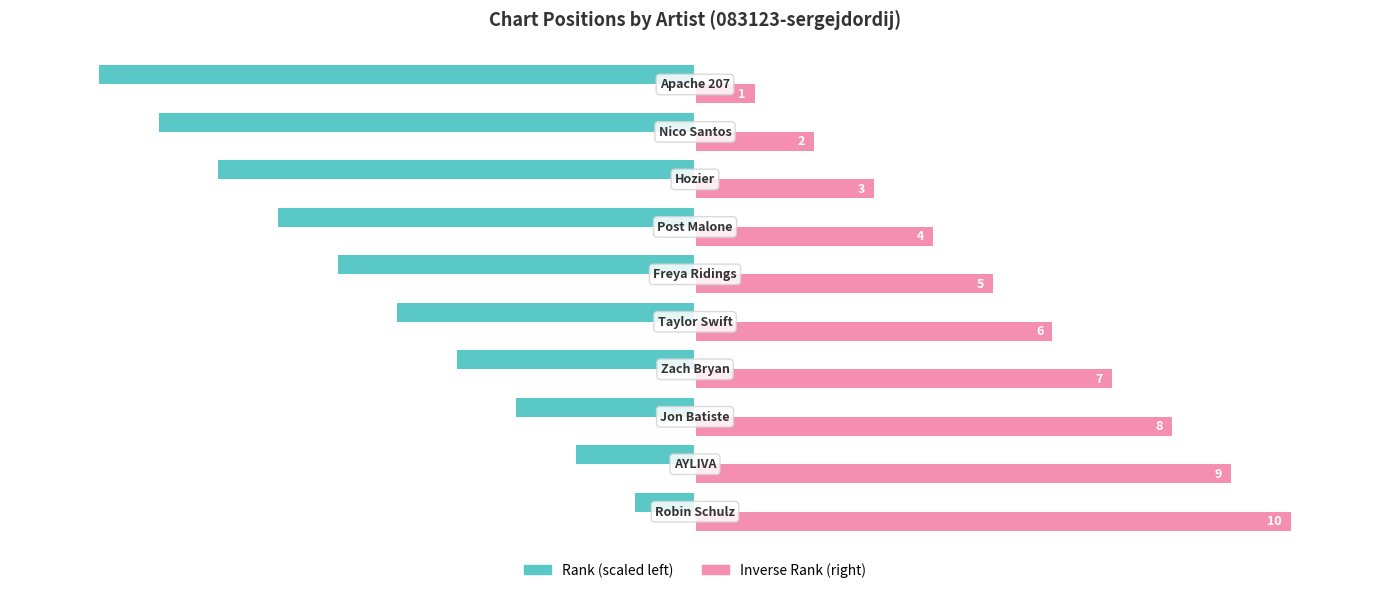

What is the maximum value shown in the chart?

10